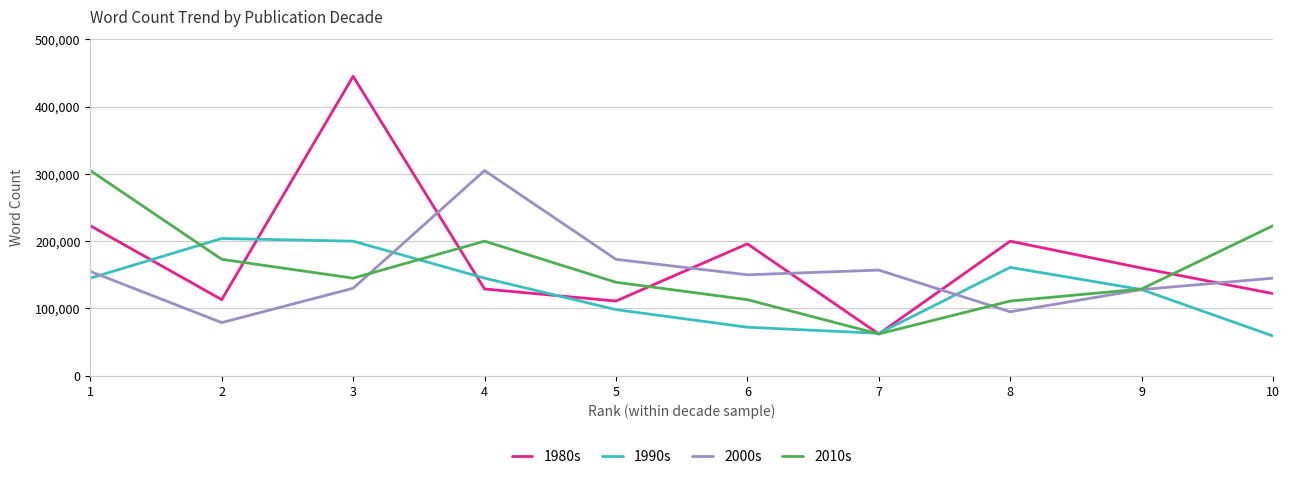

What is the difference between the second highest and minimum values in the 2000s series?

94097